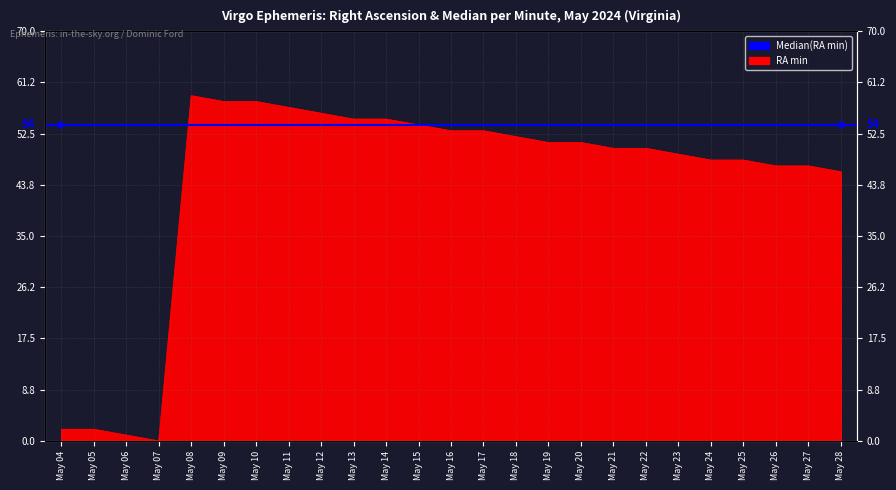

What is the average value?

44